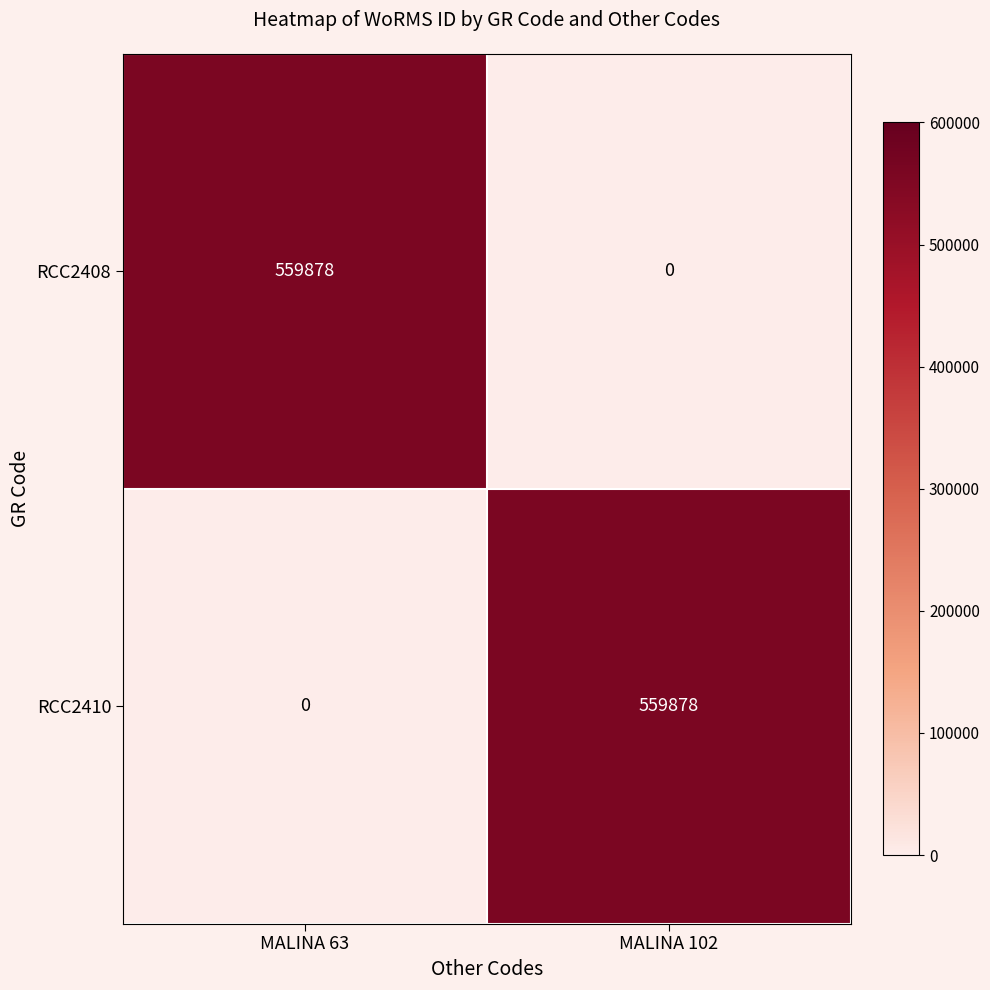

What is the sum of the RCC2408 values at MALINA 63 and MALINA 102?

559878